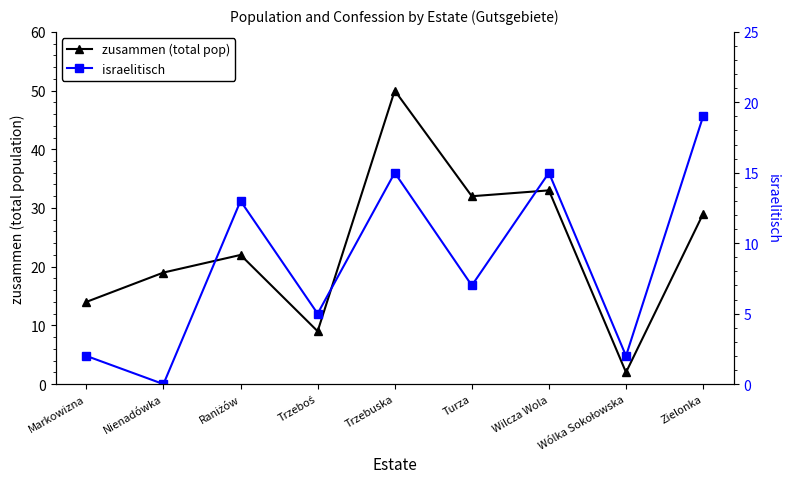

How many lines are shown in the chart?

2